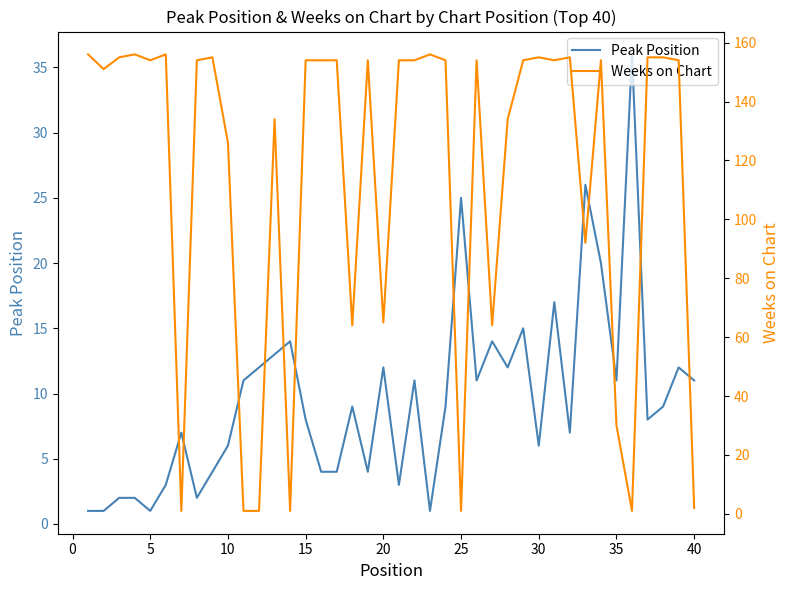

Read the Peak Position value at 30, to the nearest 5.

5